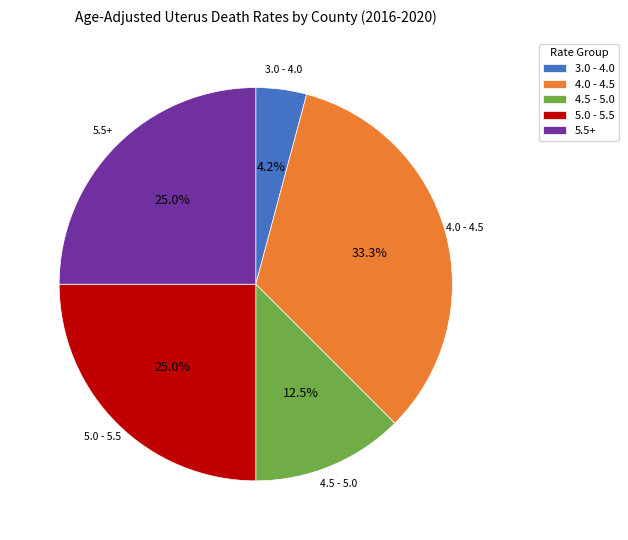

What is the ratio of the value at 4.0 - 4.5 to the value at 5.0 - 5.5?

1.3